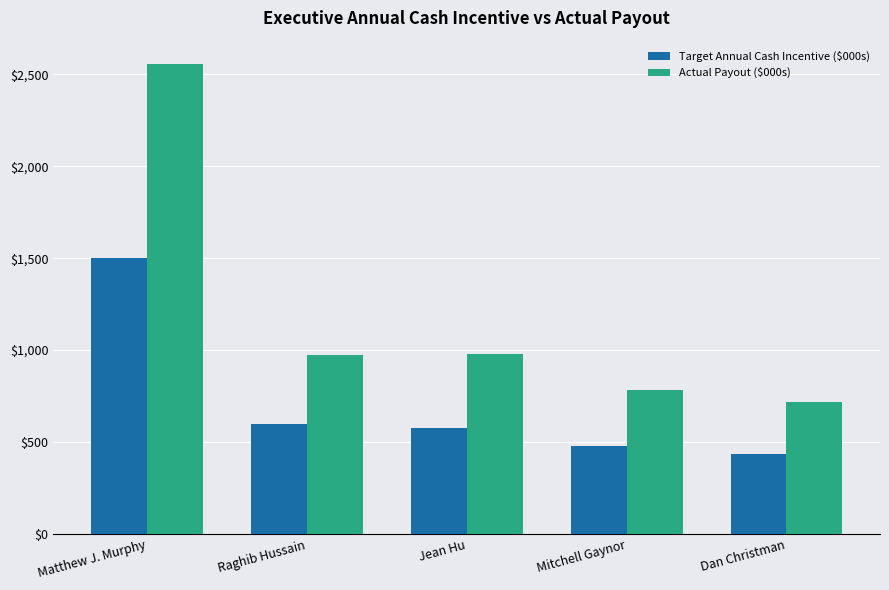

Count the number of data series in this chart.

2